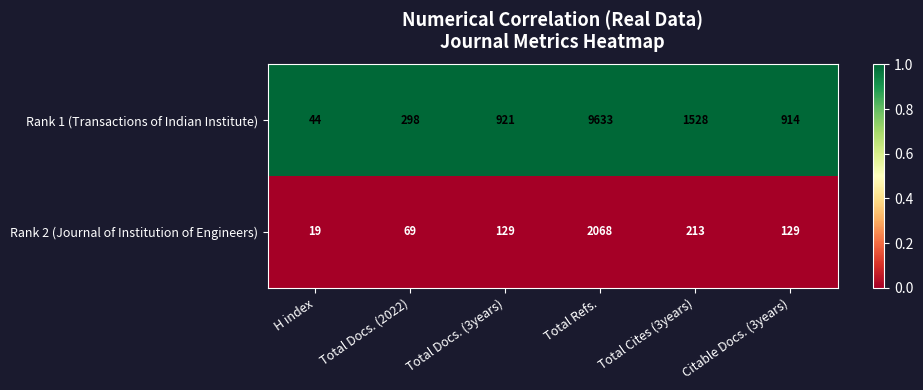

Is the value of Rank 2 (Journal of Institution of Engineers) at Total Docs. (2022) greater than the value of Rank 1 (Transactions of Indian Institute) at Total Cites (3years)?

No